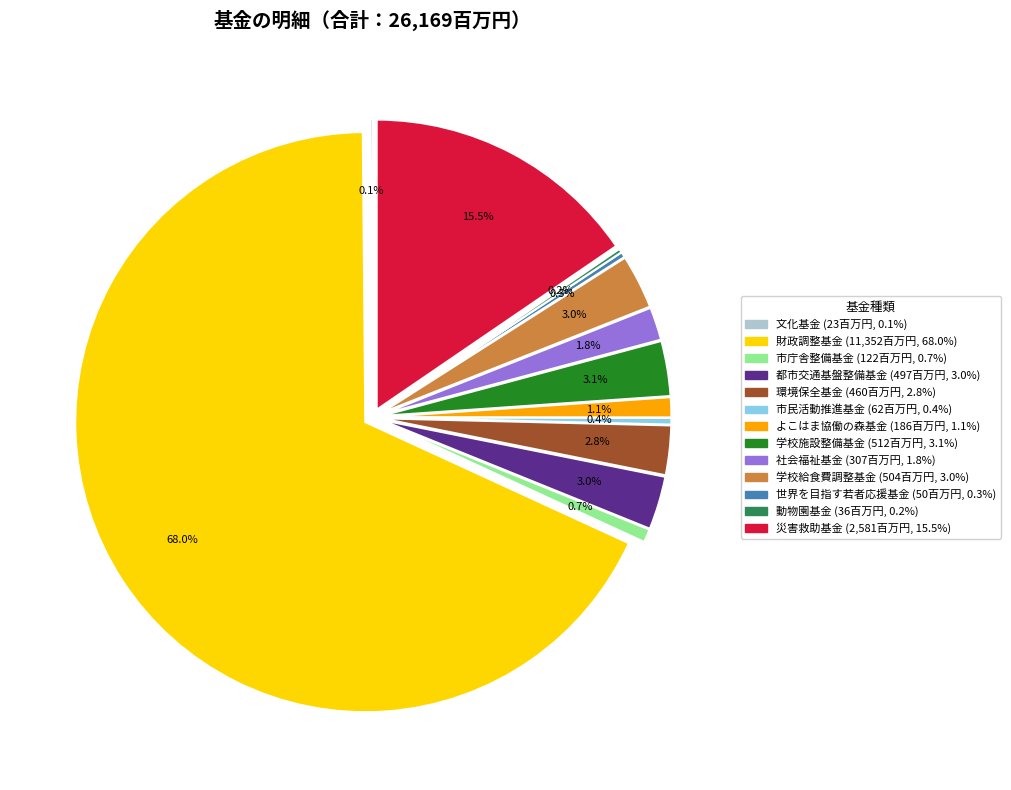

What is the ratio of the value at 学校給食費調整基金 to the value at 市民活動推進基金?

8.1